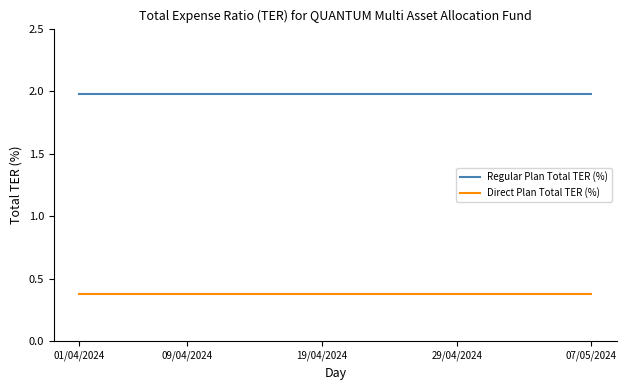

True or false: Regular Plan Total TER (%) and Direct Plan Total TER (%) cross at least once.

False